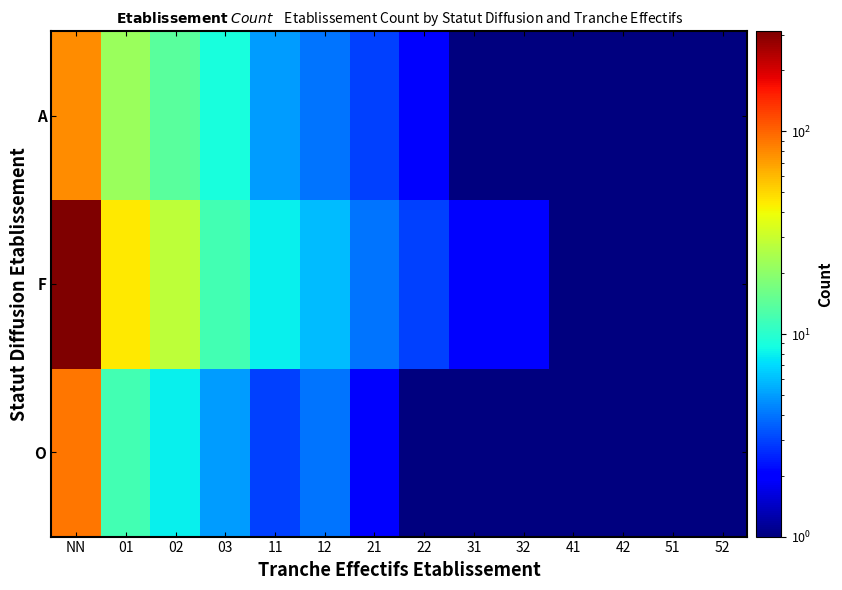

Which series has the widest spread of values?

F